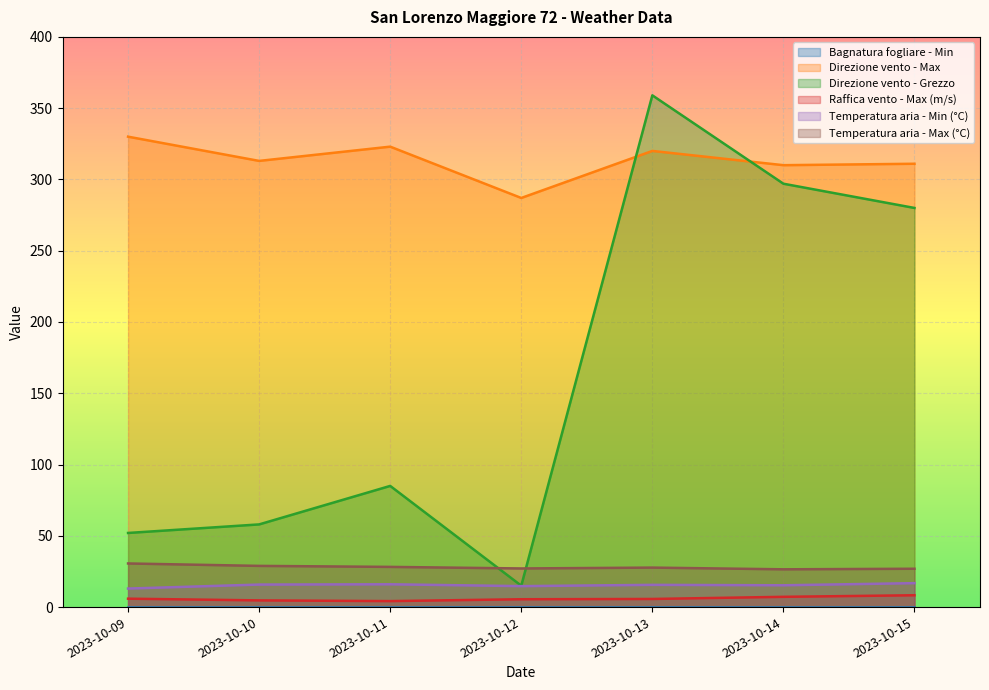

The Temperatura aria - Min (°C) series shows 15.3 at 2023-10-14. True or false?

True